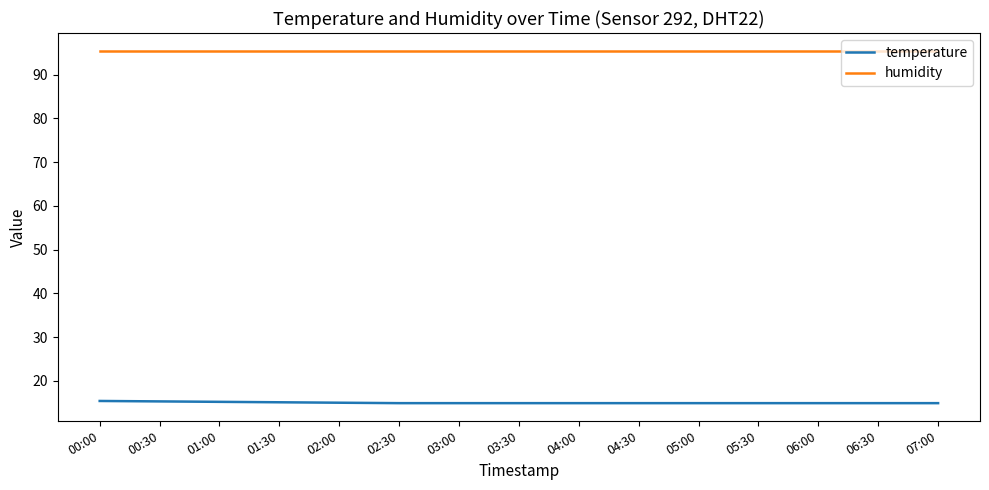

List the series in order of their overall mean, lowest first.

temperature, humidity